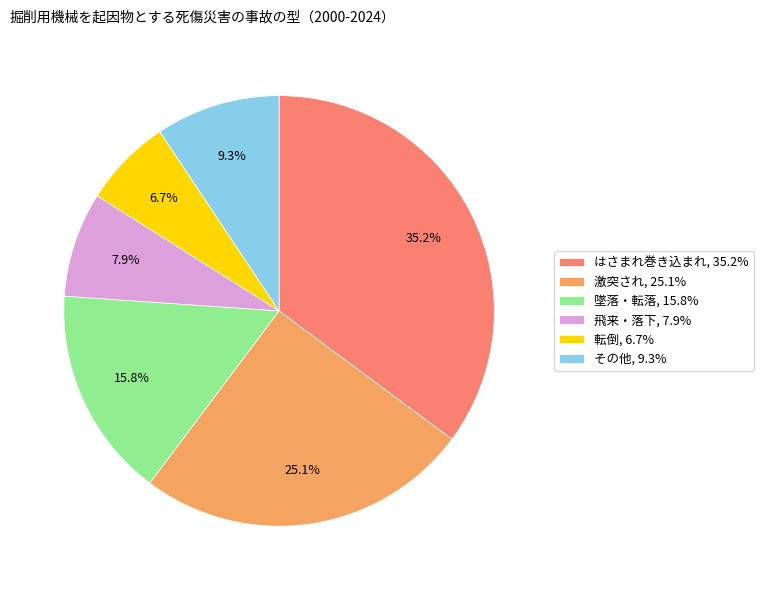

Does 激突され account for over 50% of the chart?

No